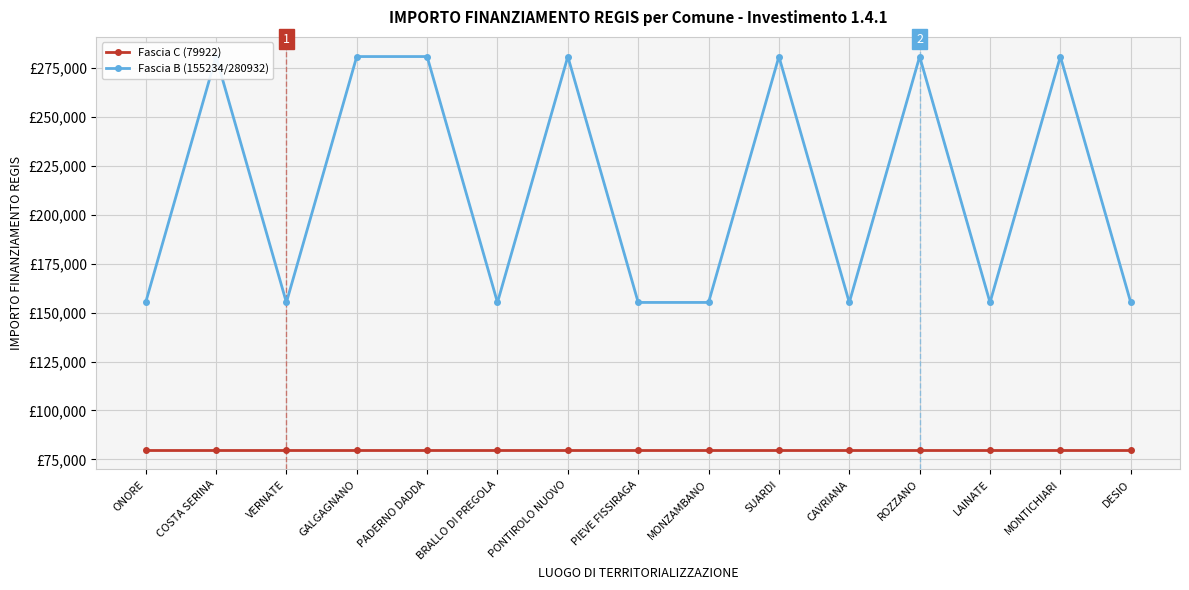

How many series are shown in this chart?

2